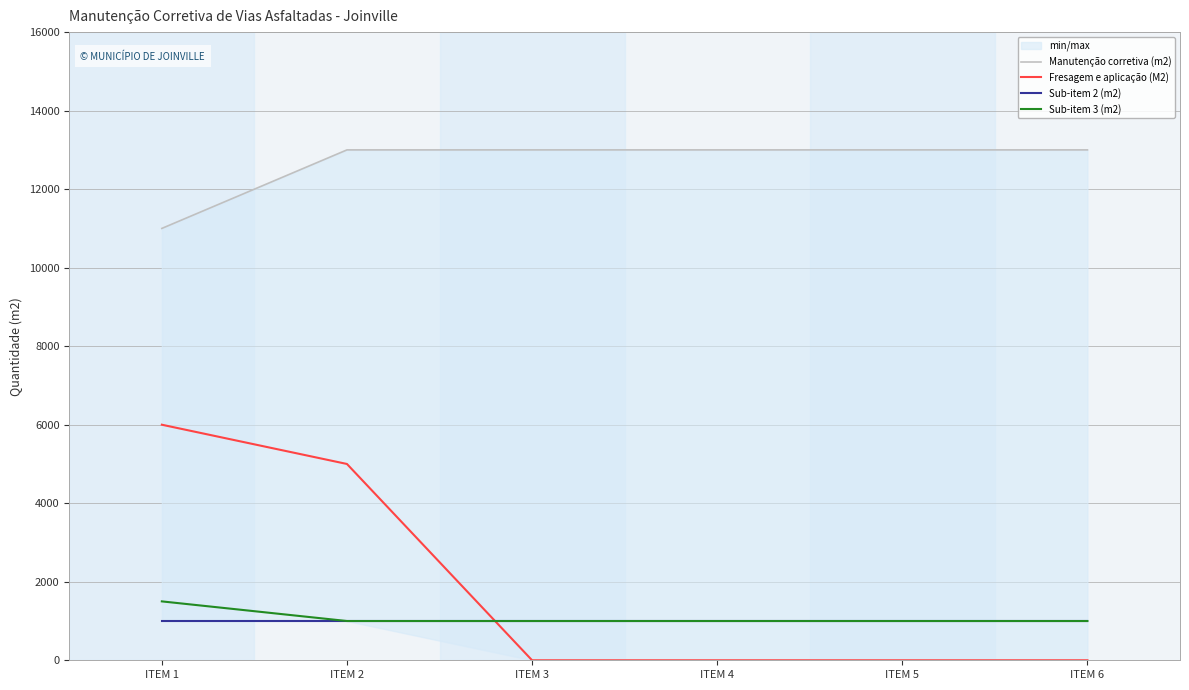

What is the value of the Sub-item 3 (m2) point at the 3rd from the left?

1000